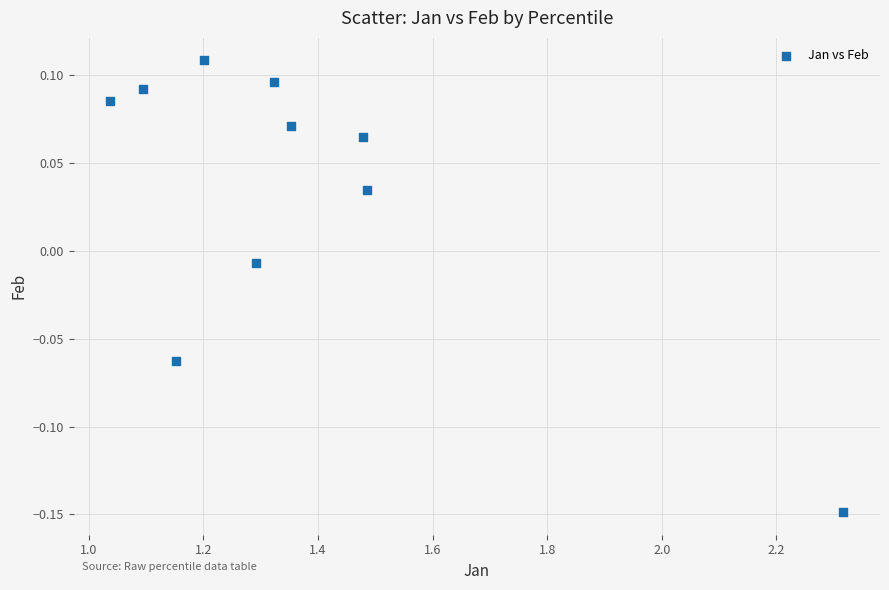

What is the range of Y values (max minus min)?

0.3